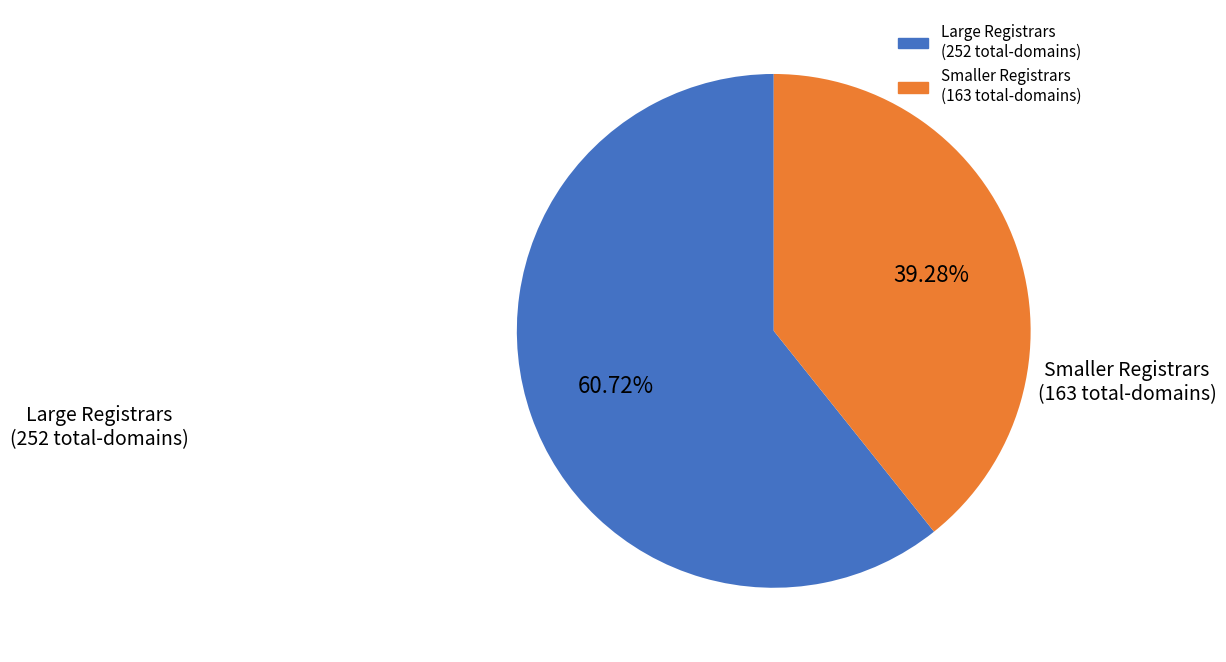

Does any single category account for the majority?

Yes